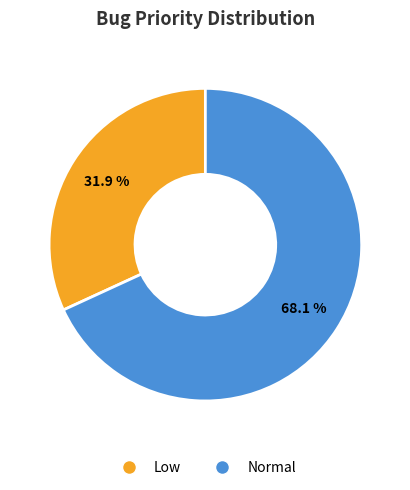

True or false: Low accounts for 22% of the total.

False